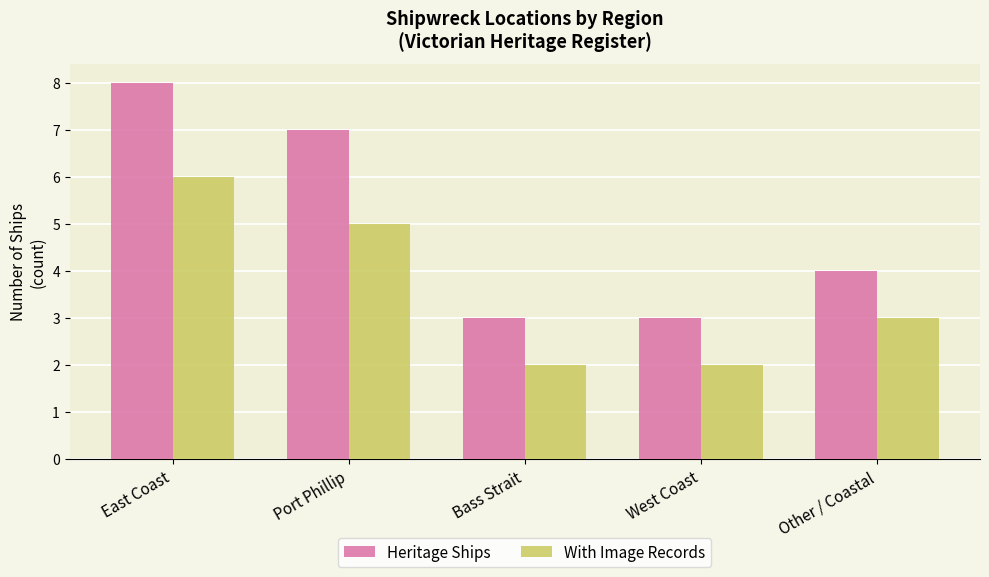

What is the maximum value shown in the chart?

8